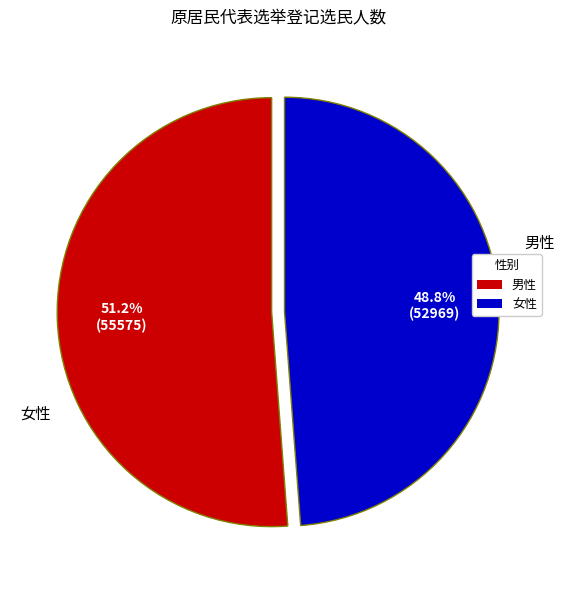

To the nearest percent, what is the average slice percentage?

50%